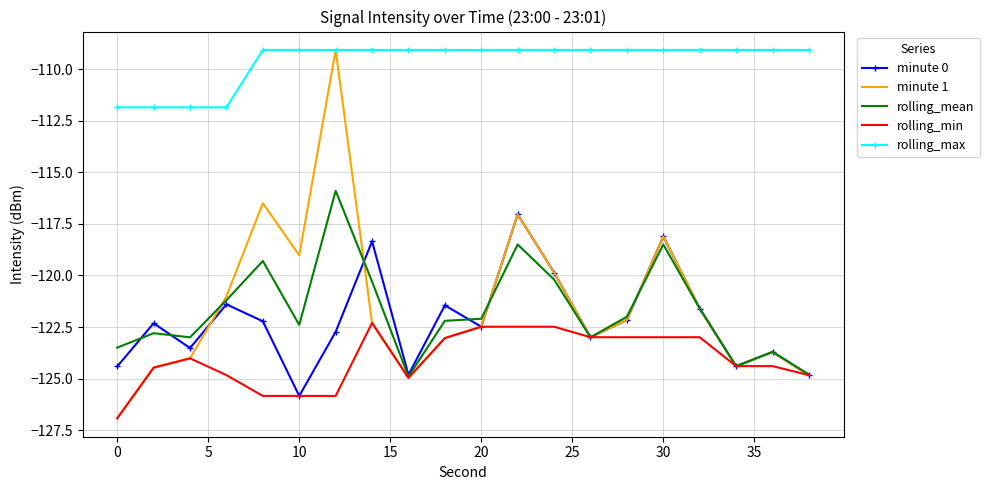

What are all the series names shown in the legend?

minute 0, minute 1, rolling_mean, rolling_min, rolling_max